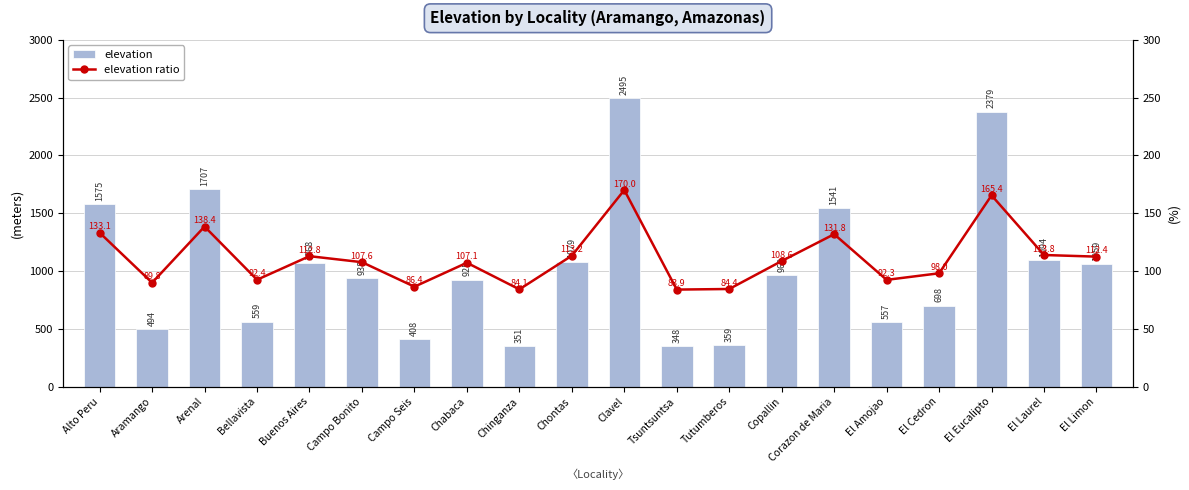

What is the difference between the elevation values at El Limon and El Cedron?

361.0